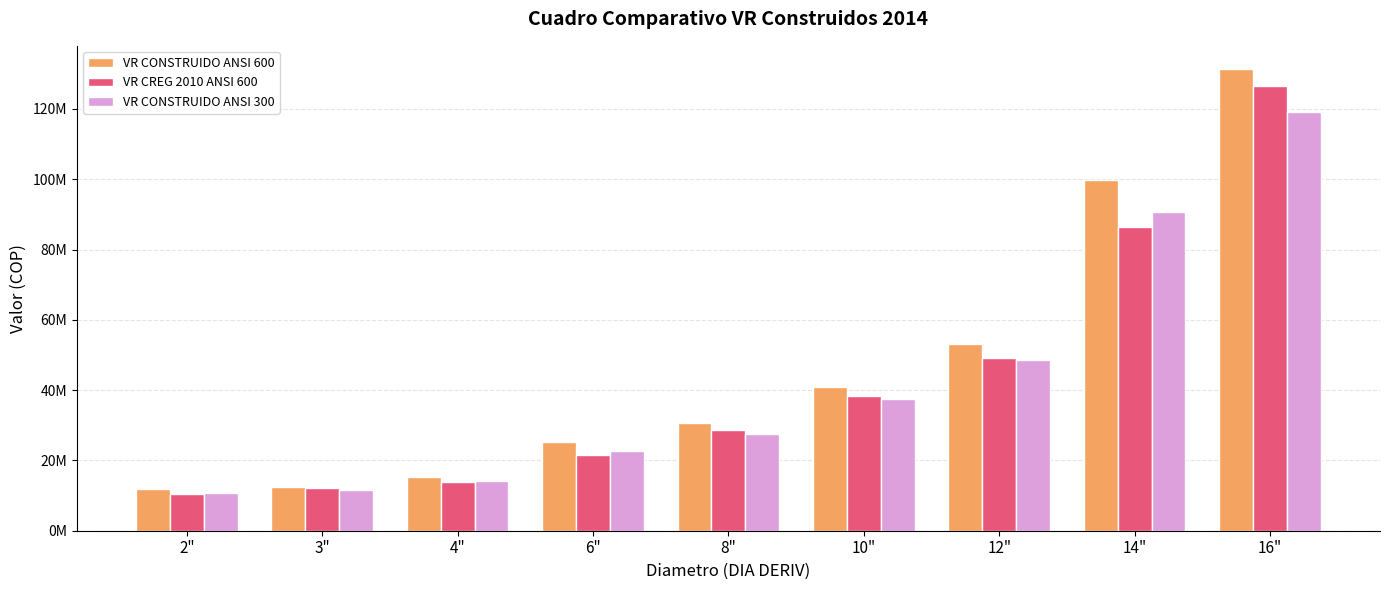

Reading right to left, list all the values displayed in this chart.

VR CONSTRUIDO ANSI 600: 16"=131374183.7	14"=99652469.7	12"=53104915.3	10"=41021865.6	8"=30622170.3	6"=25169126.7	4"=15387368.3	3"=12564334.5	2"=11797609.7
VR CREG 2010 ANSI 600: 16"=126520680.0	14"=86332932.0	12"=49095287.0	10"=38261463.0	8"=28573726.0	6"=21636350.0	4"=13782503.0	3"=12200529.0	2"=10560693.0
VR CONSTRUIDO ANSI 300: 16"=119142111.9	14"=90574981.6	12"=48557509.3	10"=37514203.6	8"=27432353.2	6"=22643710.7	4"=14268606.5	3"=11496713.7	2"=10835351.6